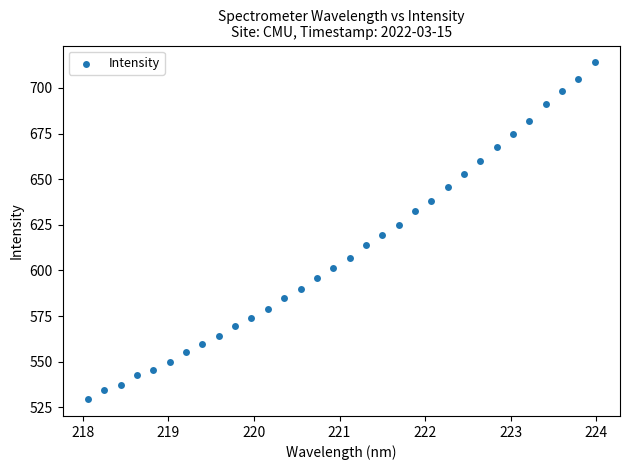

What is the range of Y values (max minus min)?

184.4